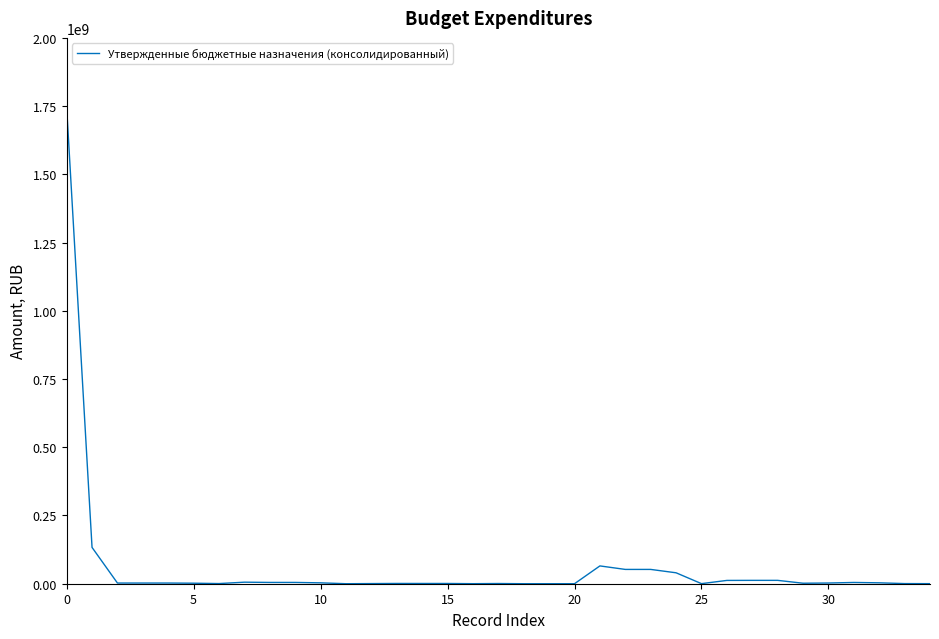

What is the maximum value shown in the chart?

1745262848.2